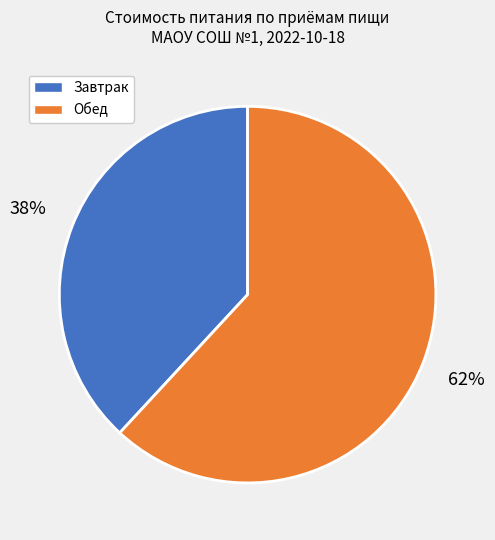

To the nearest percent, what is the difference between the largest and smallest slice percentages?

24%